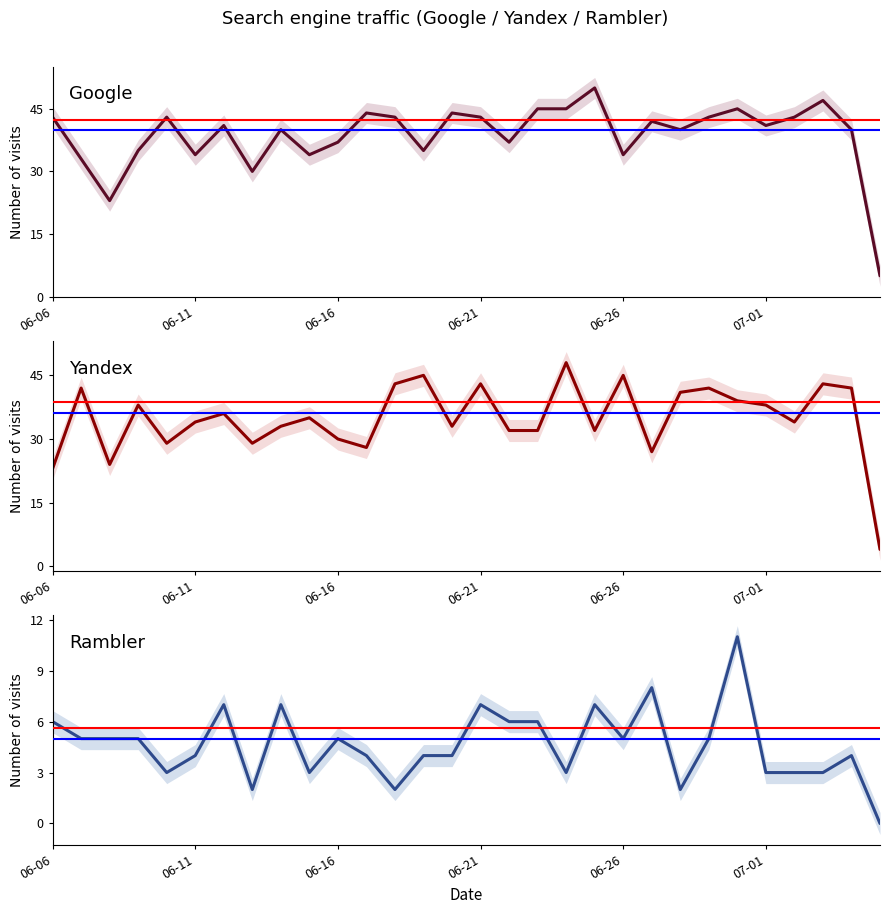

What is the value of the Google point at the 1st from the left?

43